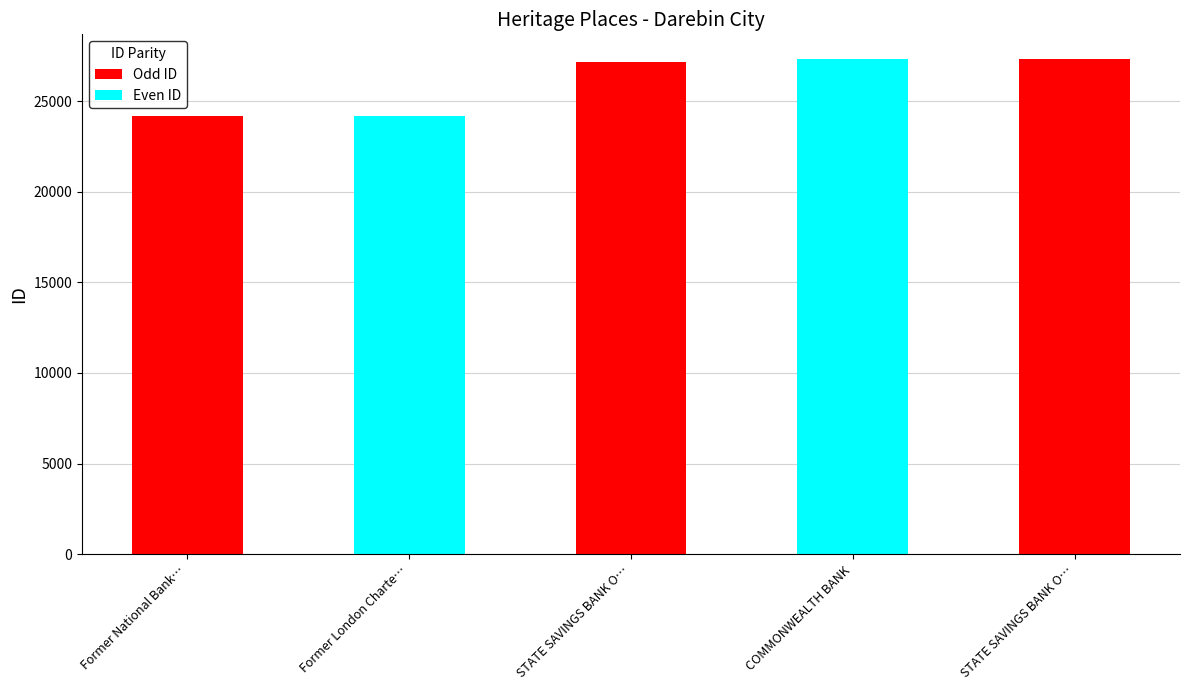

Reading right to left, list all the values displayed in this chart.

27317	27309	27132	24164	24163